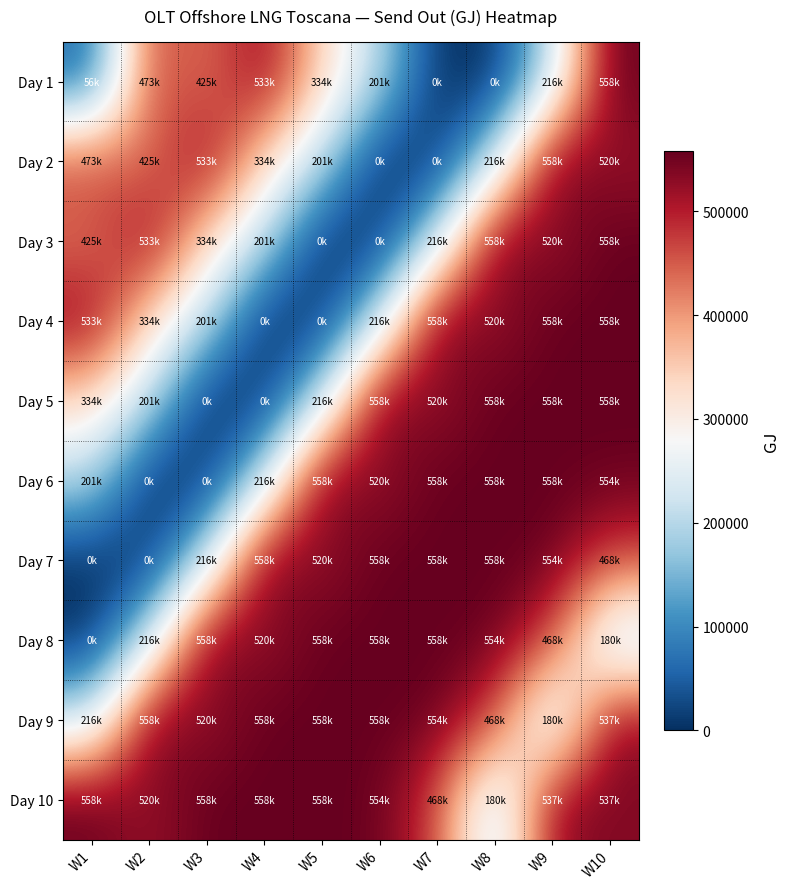

At which category is the sum across all series the highest?

W10